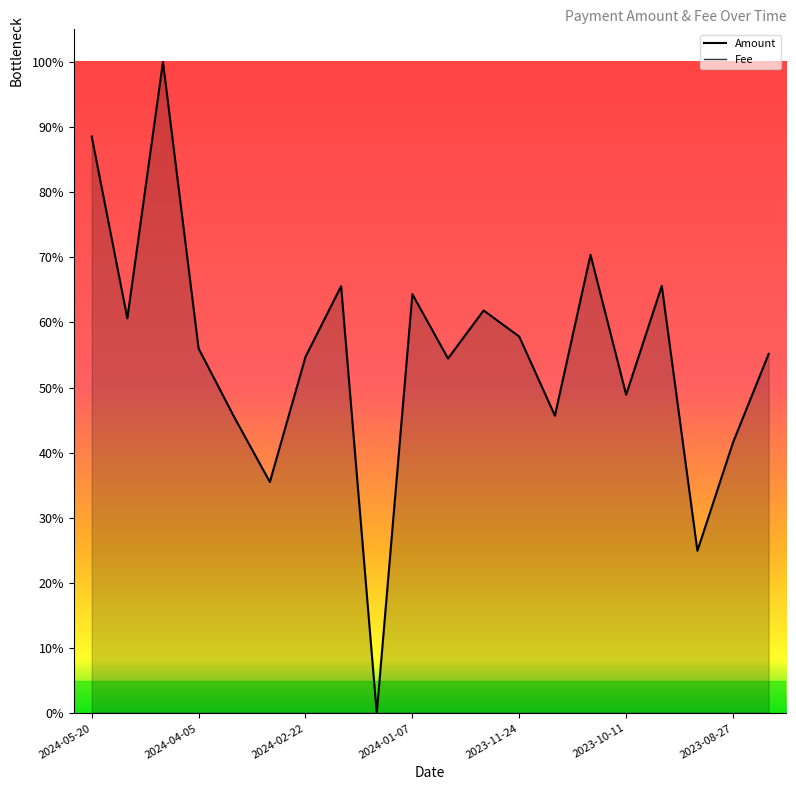

What is the sum of the values at 2024-01-22 and 2024-02-22?

0.5